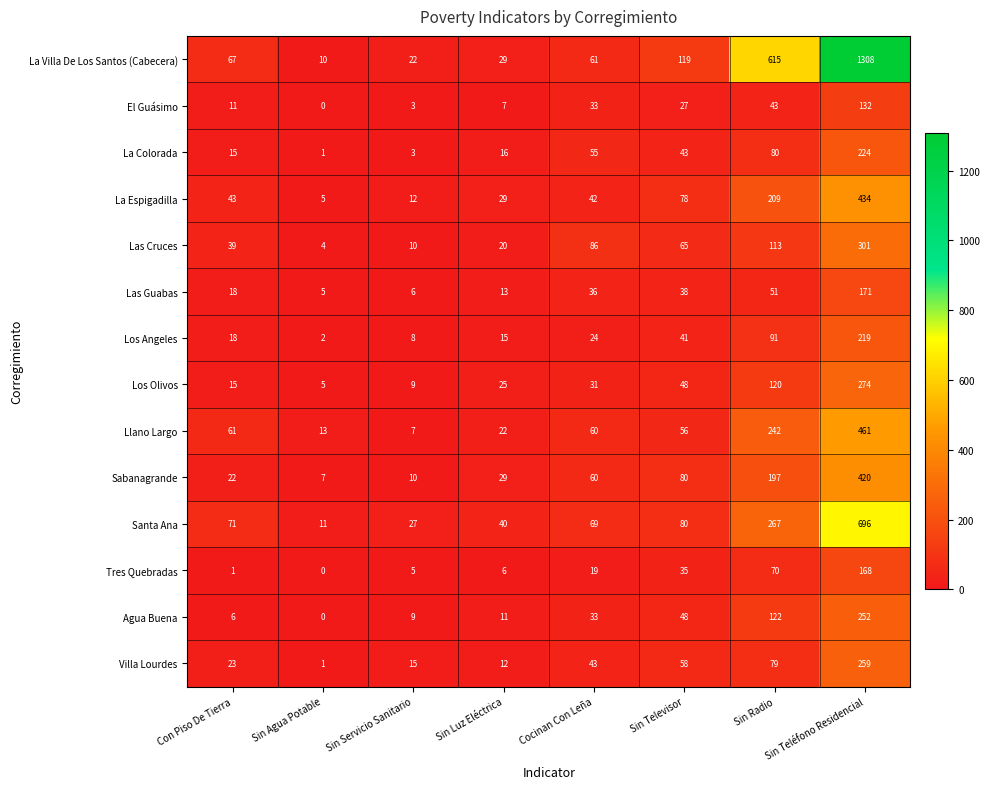

At which category does the chart reach its minimum across all series?

Sin Agua Potable